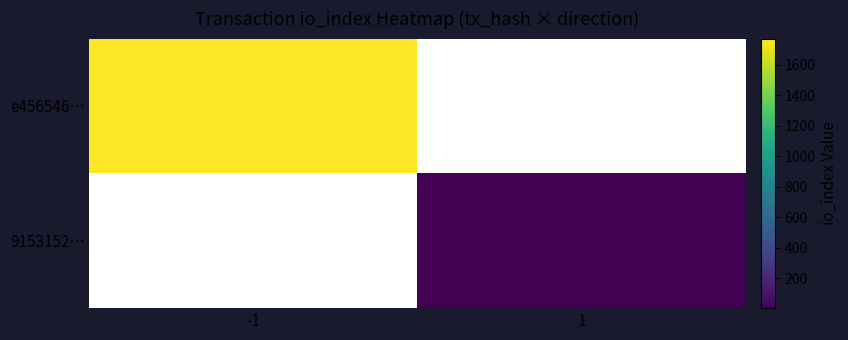

Is the value of 9153152… at -1 greater than the value of e456546… at 1?

No